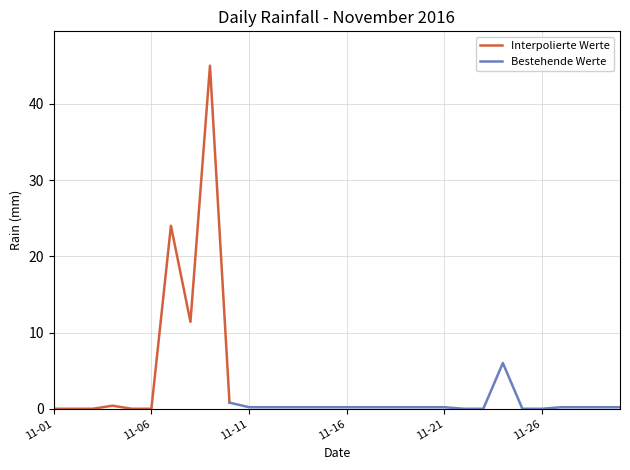

How many values are above zero?

21